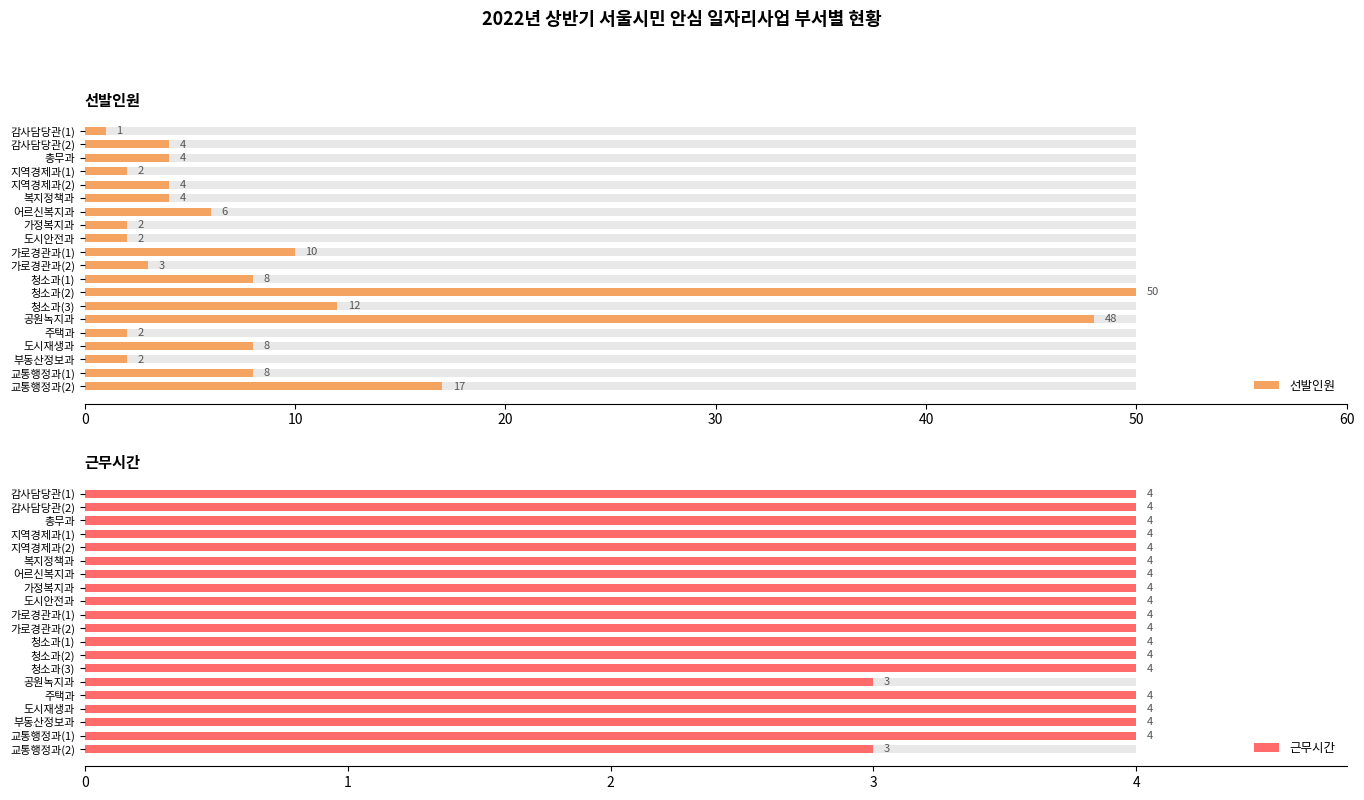

Which series has the largest total across all categories?

선발인원